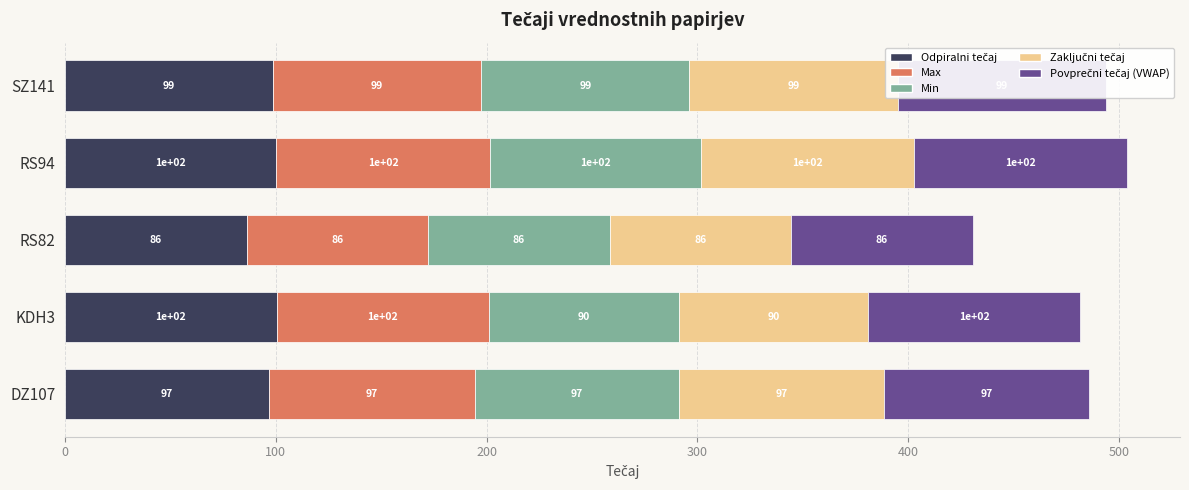

At which category is the sum across all series the highest?

RS94